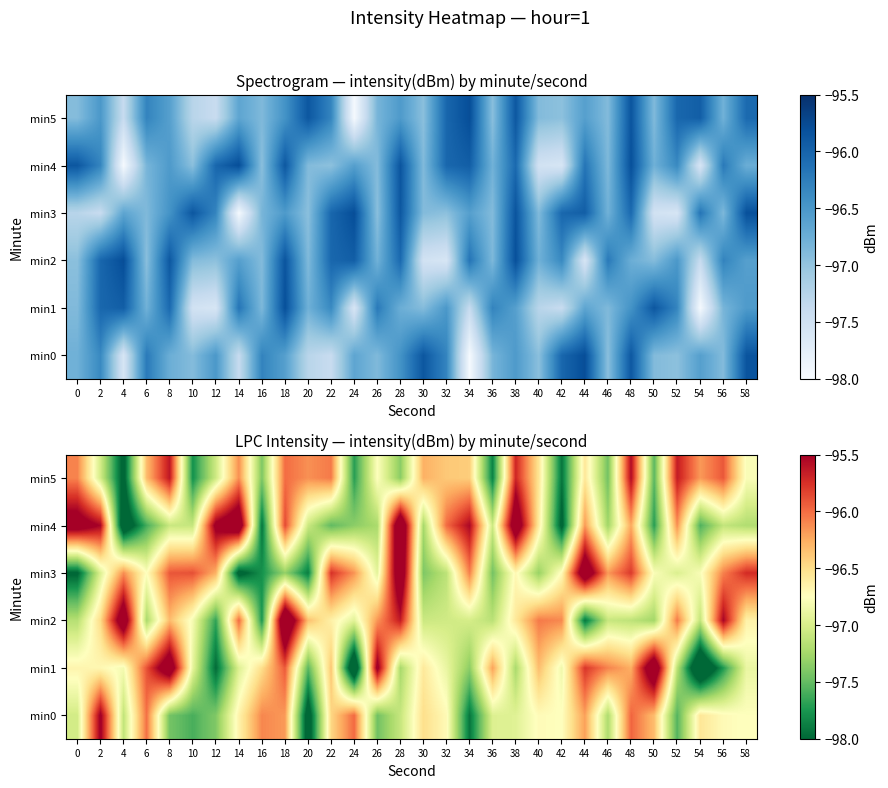

How many values in the min4 series are below -97?

17